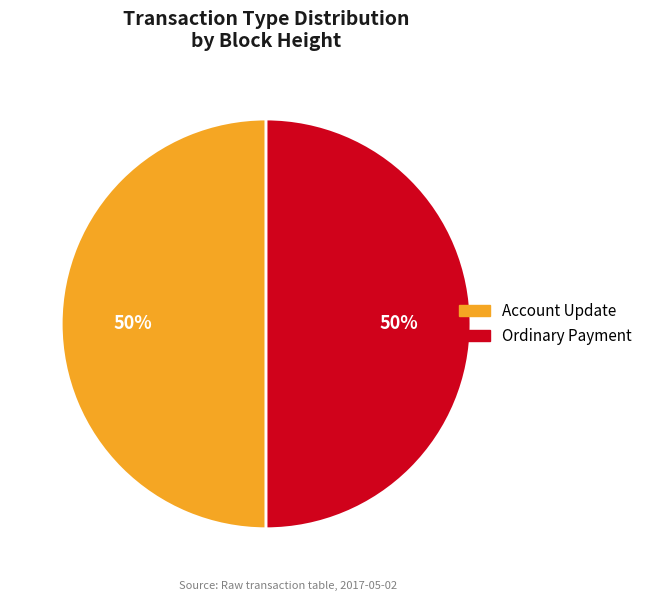

To the nearest percent, what is the average slice percentage?

50%